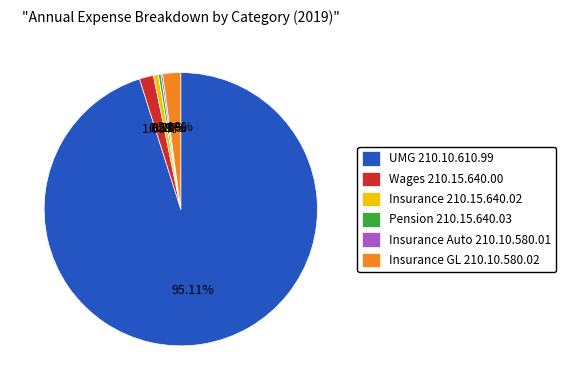

True or false: UMG 210.10.610.99 accounts for 95% of the total.

True